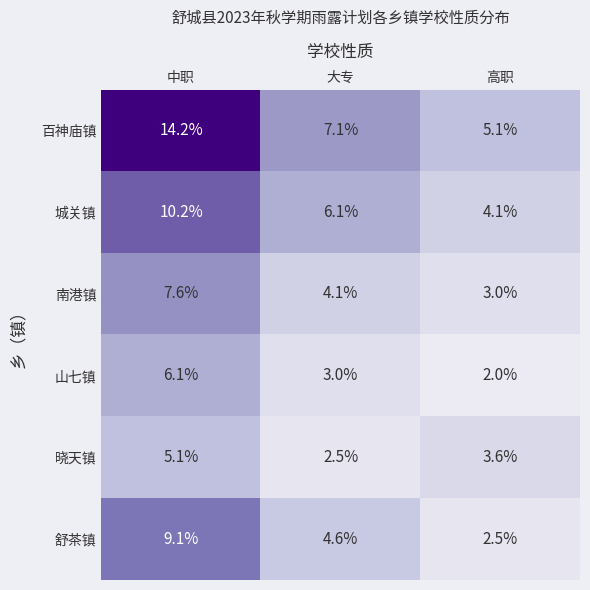

At how many categories does at least one series exceed 11?

1